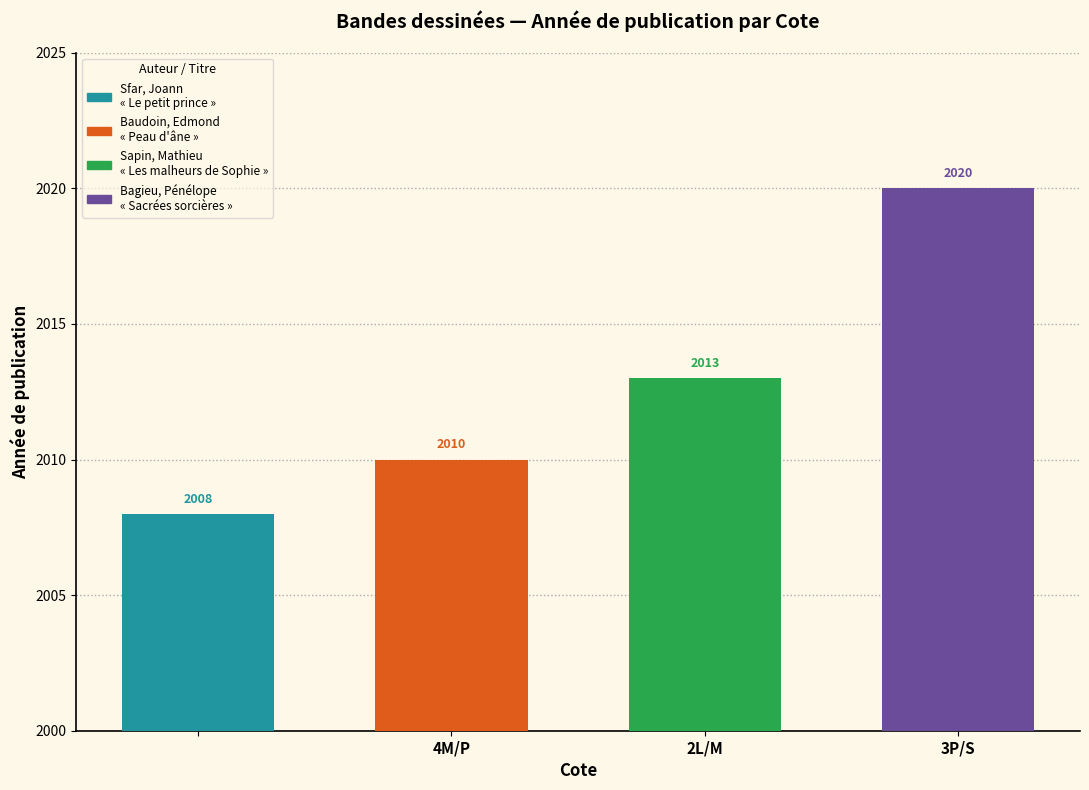

What is the ratio of the value at 3P/S to the value at ?

1.0